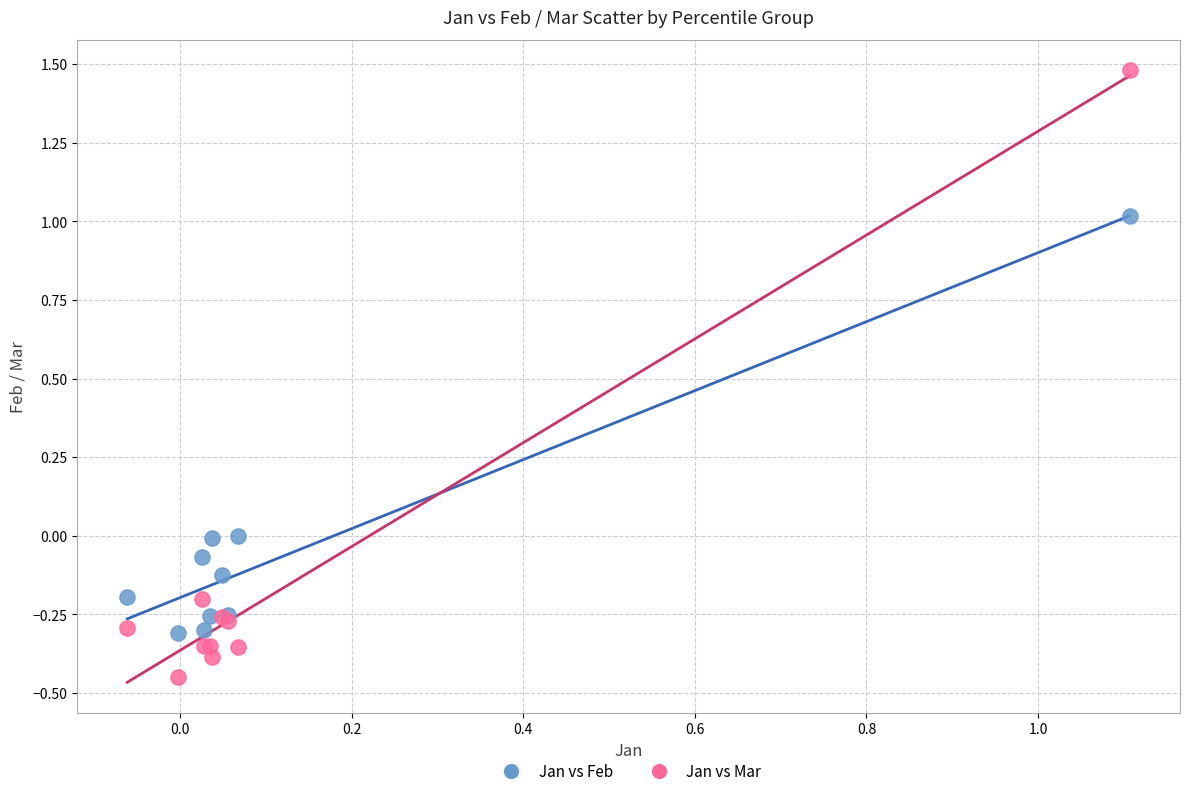

Which series has the largest Y range (max minus min)?

Jan vs Mar